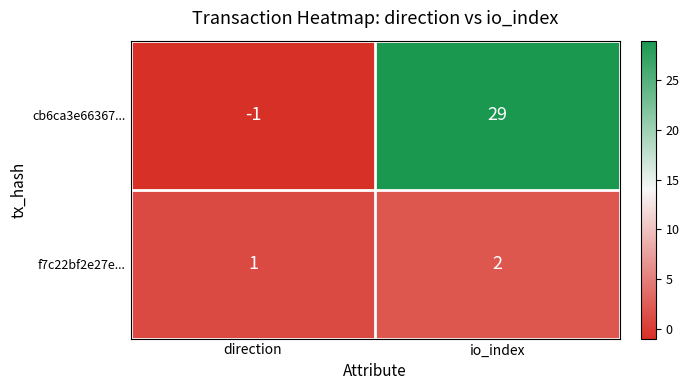

Reading right to left, extract all data points from this chart.

cb6ca3e66367...: io_index=29	direction=-1
f7c22bf2e27e...: io_index=2	direction=1